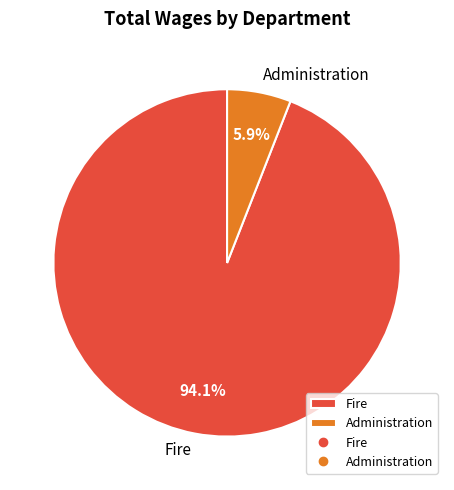

Is Administration the majority of the pie?

No